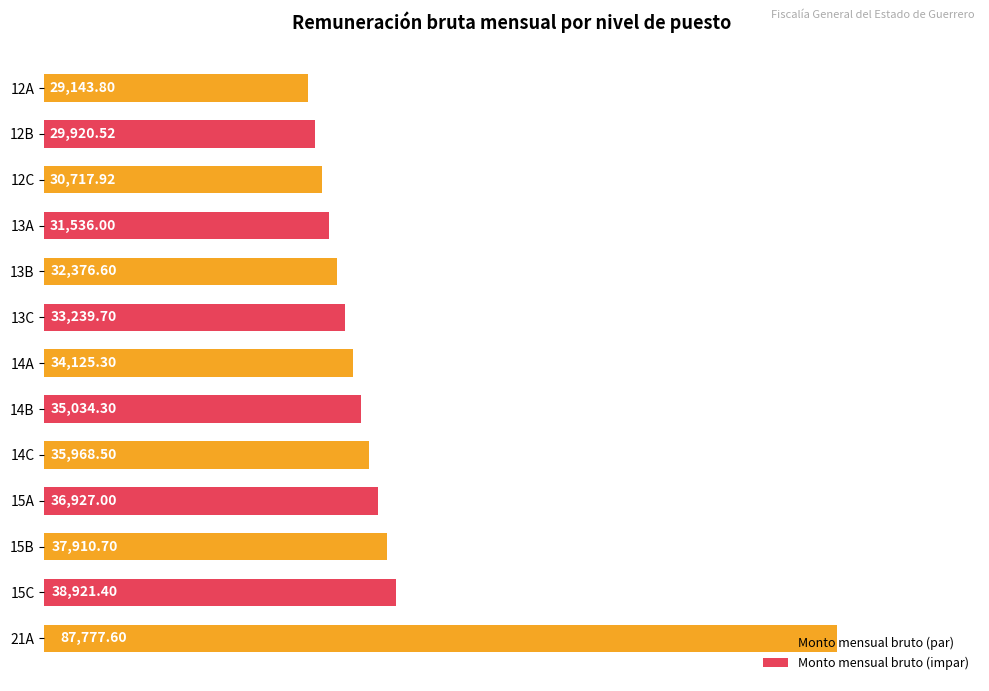

List the labels in order of value, largest first.

21A, 15C, 15B, 15A, 14C, 14B, 14A, 13C, 13B, 13A, 12C, 12B, 12A